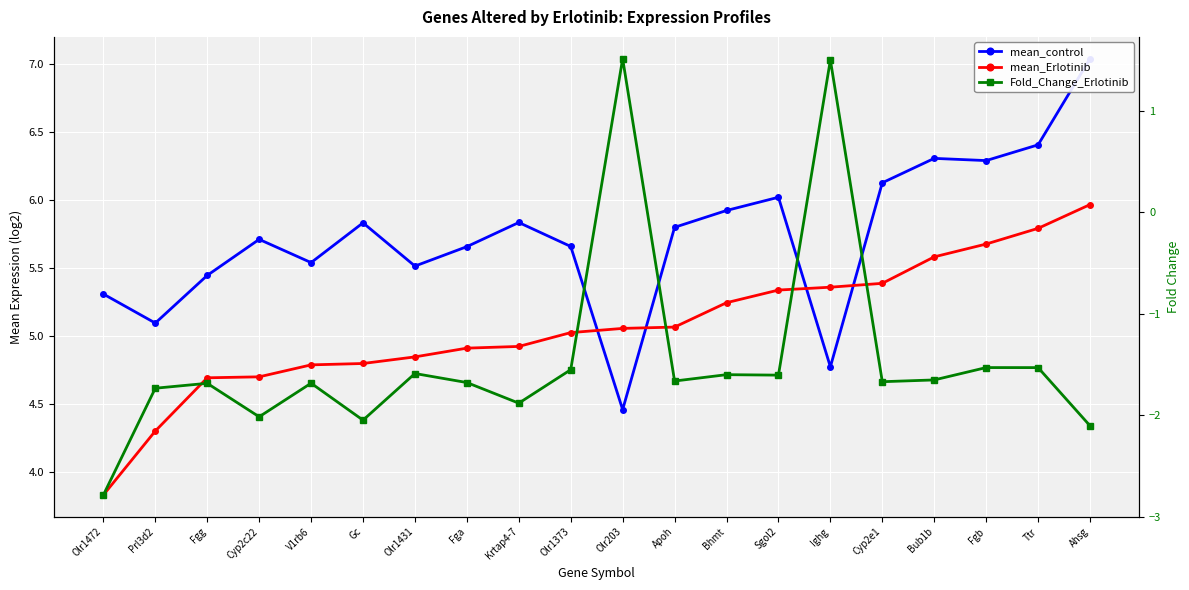

What is the spread (max minus min) of values at Olr1431?

7.1